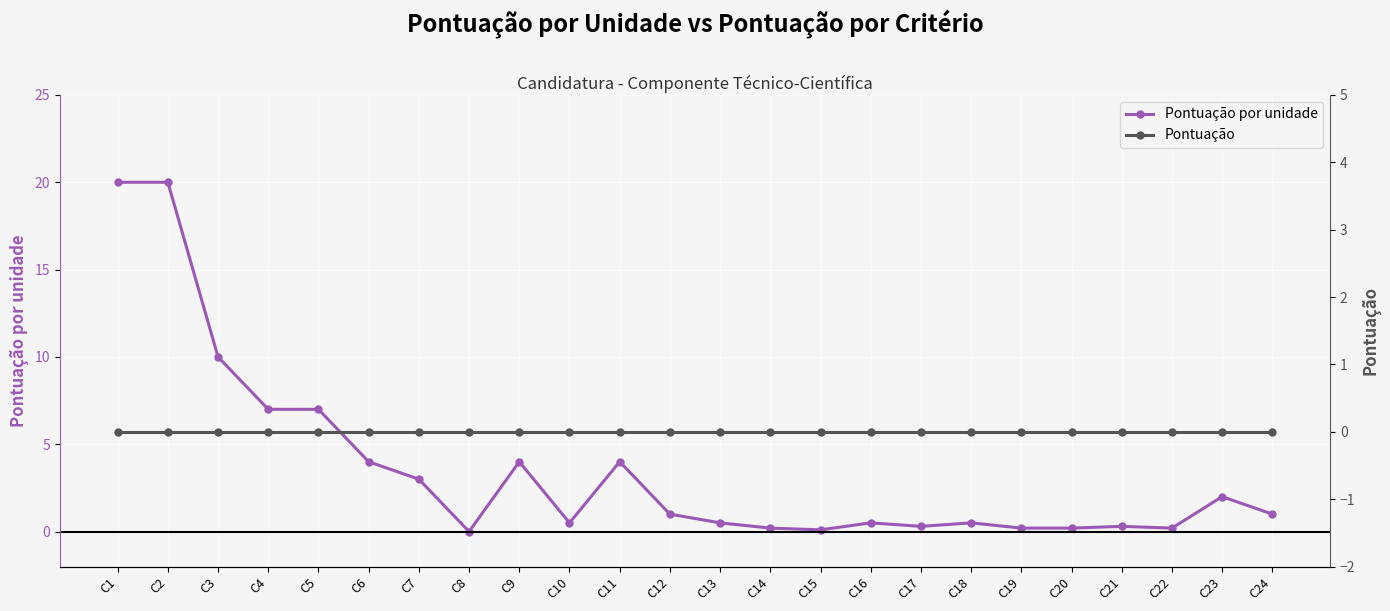

True or false: Pontuação and Pontuação por unidade intersect in this chart.

False